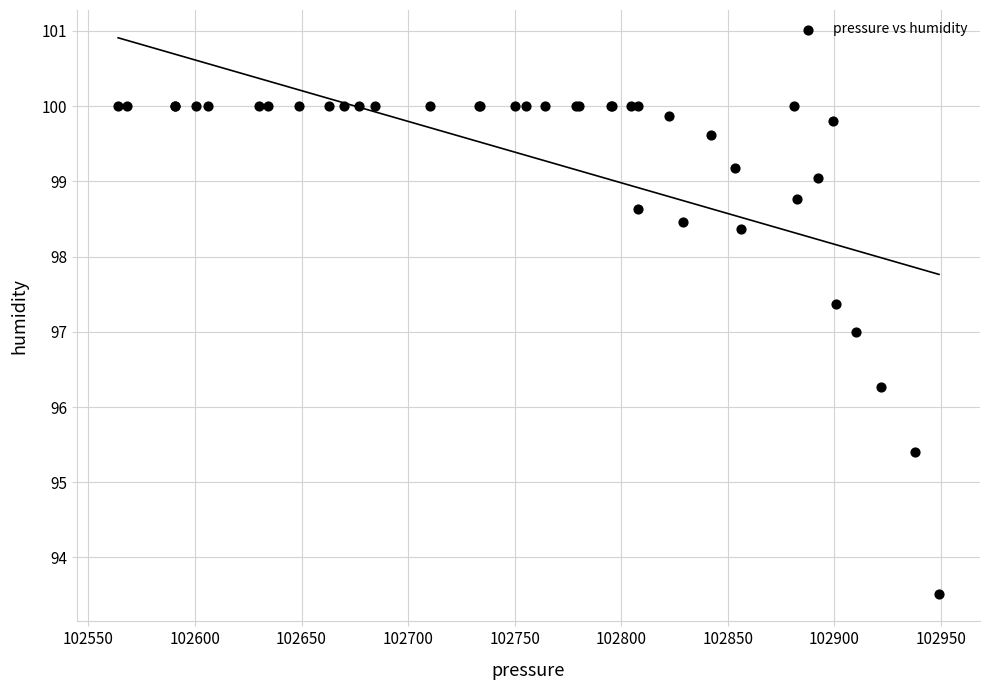

What Y value in the scatter plot is closest to 96?

96.3